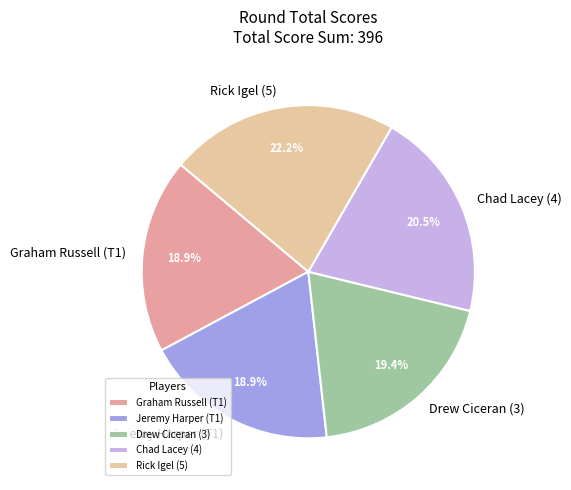

Which has a higher value, Rick Igel (5) or Graham Russell (T1)?

Rick Igel (5)